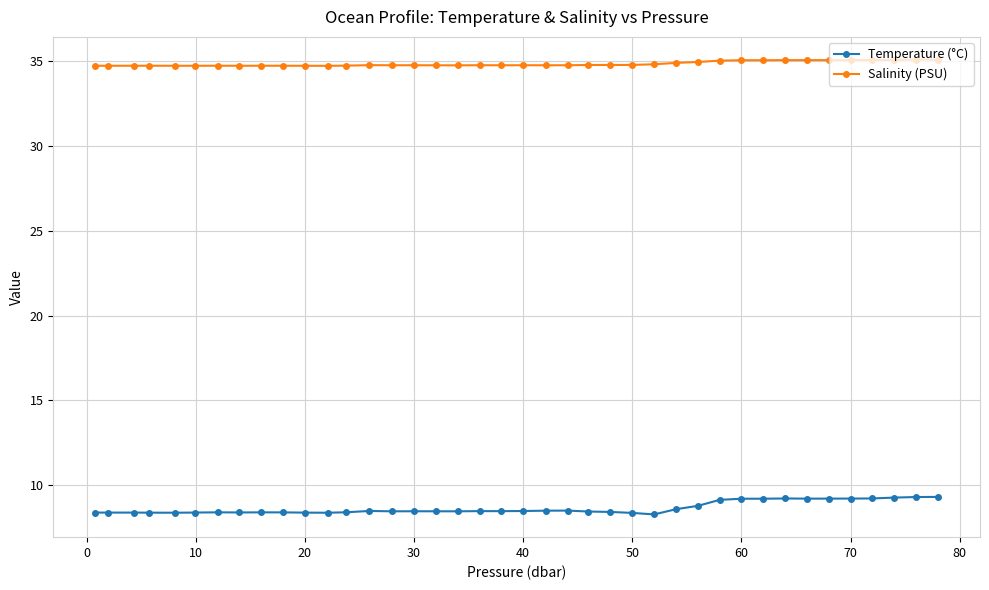

What is the sum of all Salinity (PSU) values?

1394.4